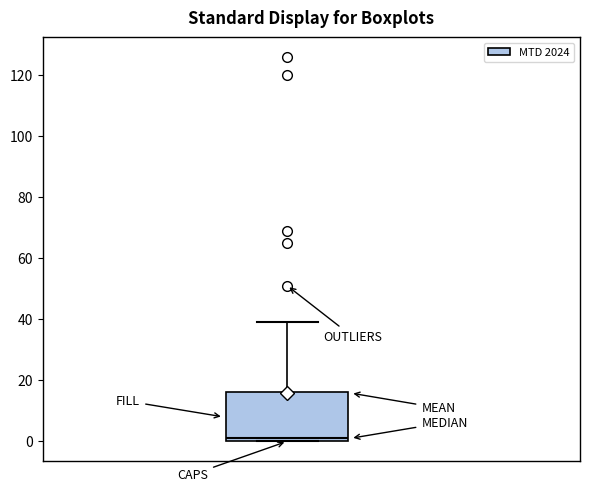

Where does the median line of the box sit on the y-axis? The values are not printed on the chart, so give them approximately, as read against the axis.

2